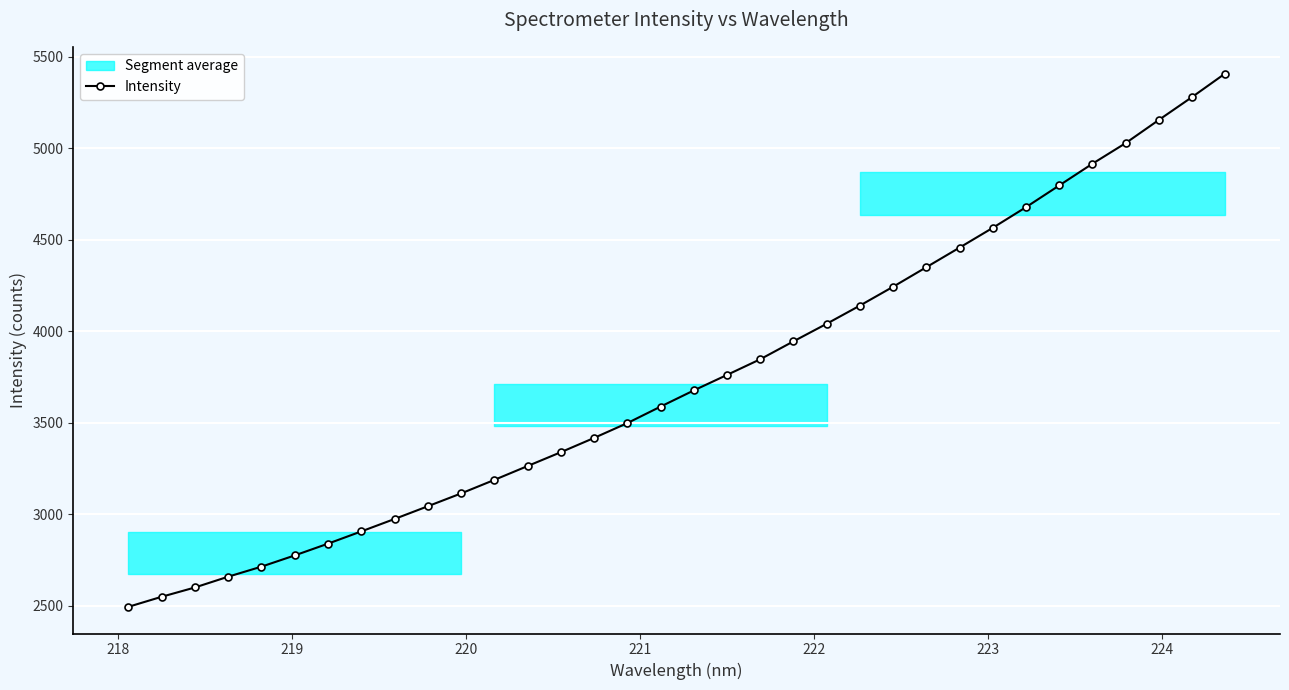

What is the value of the 21st point from the left?

3945.3